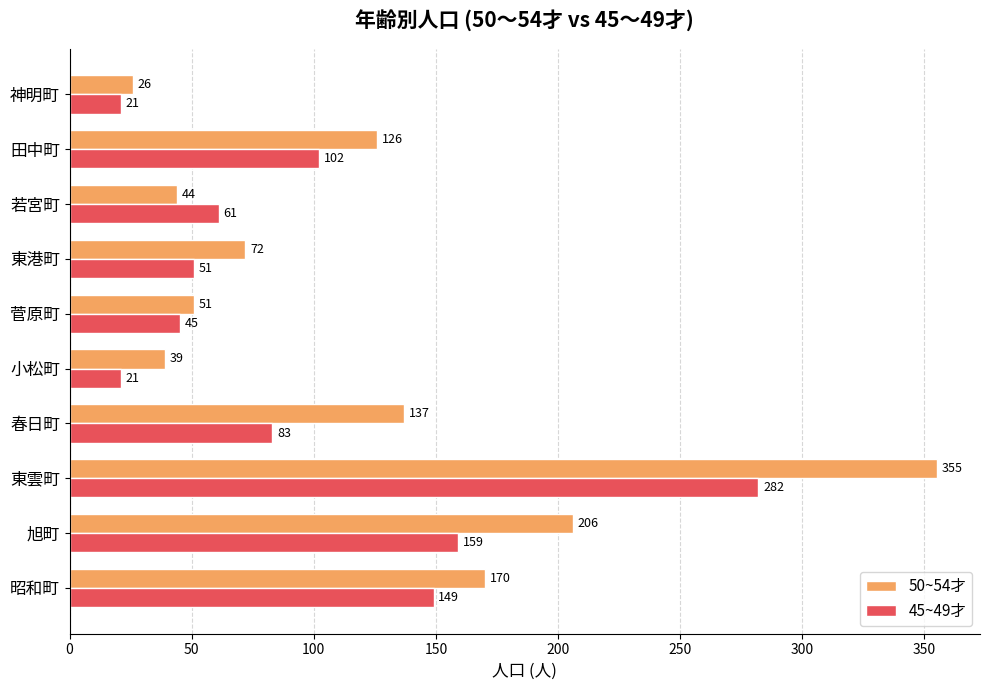

What is the minimum value shown in the chart?

21